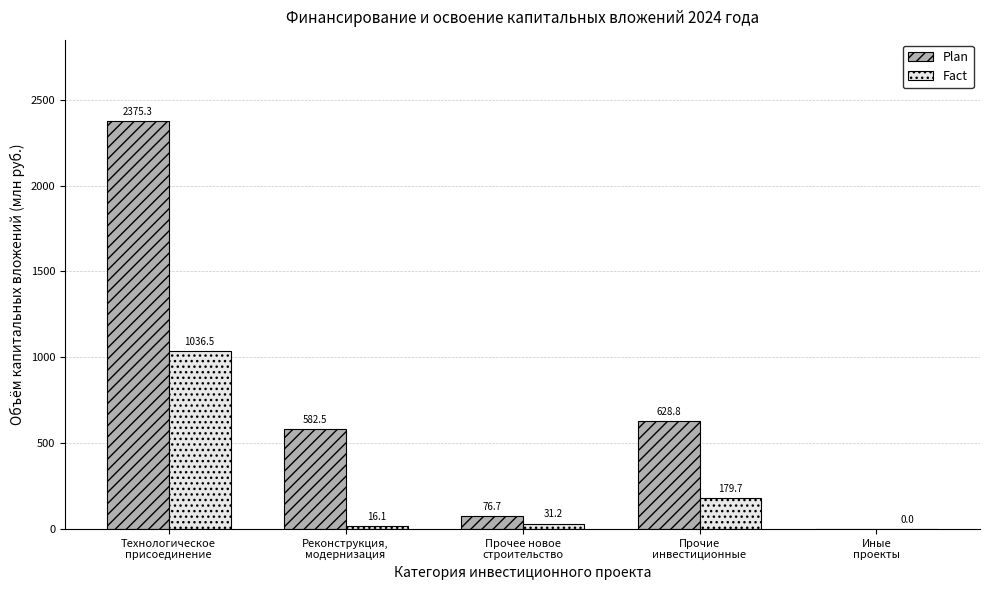

What is the sum of all Plan values?

3663.3